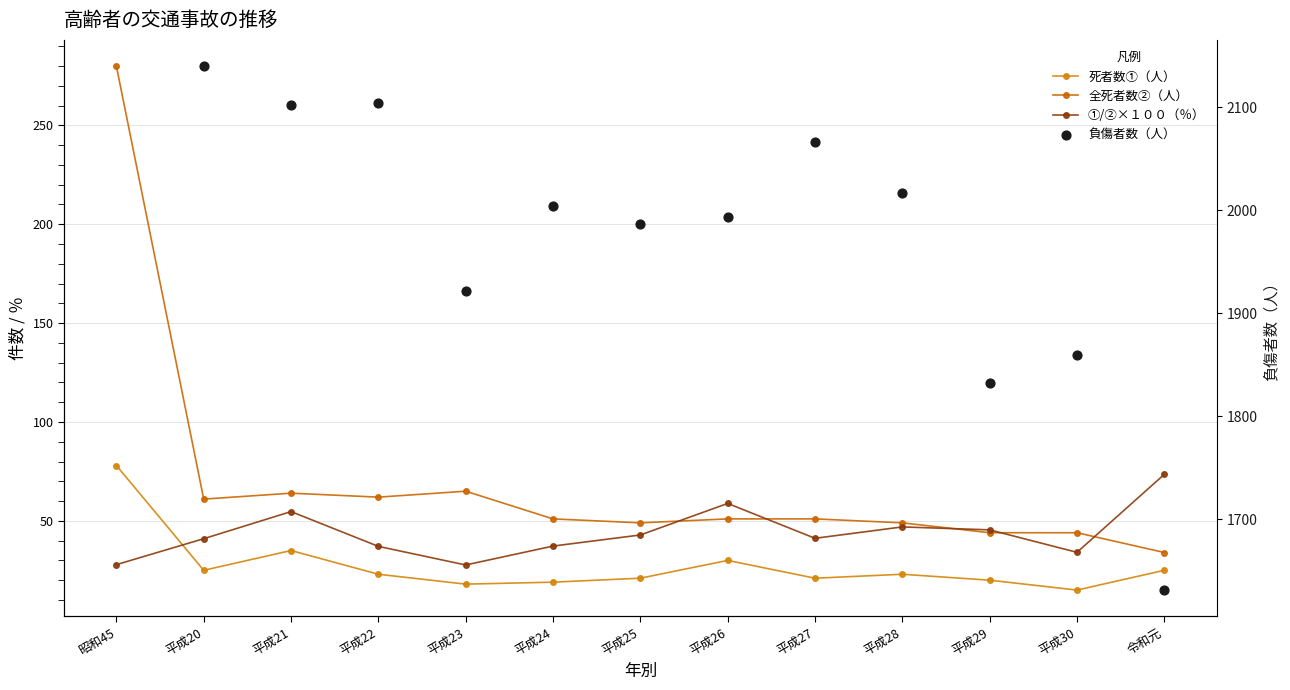

Which series reaches the minimum Y coordinate?

死者数①（人）